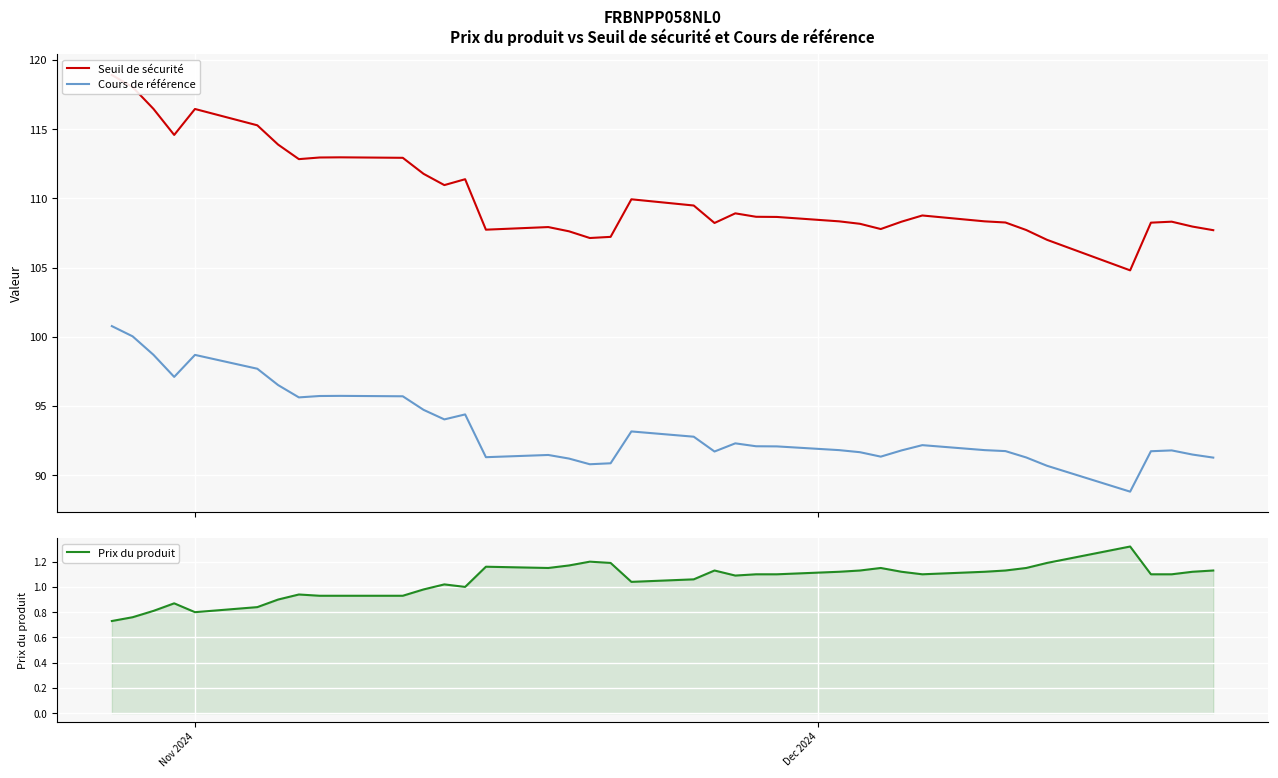

What is the minimum value for Cours de référence?

88.8